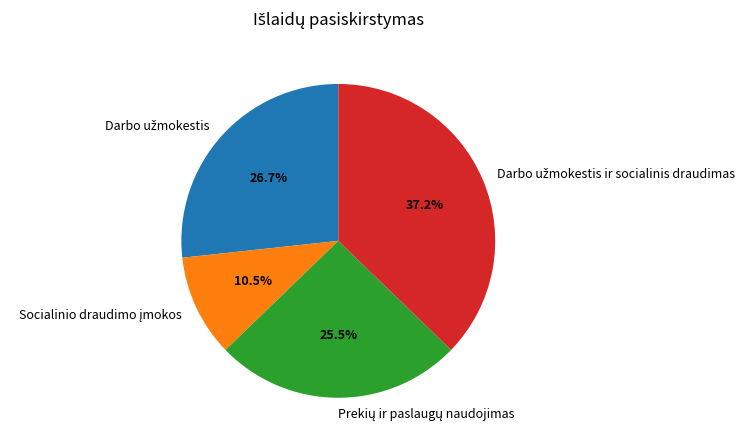

Is there any slice that represents more than half of the pie?

No